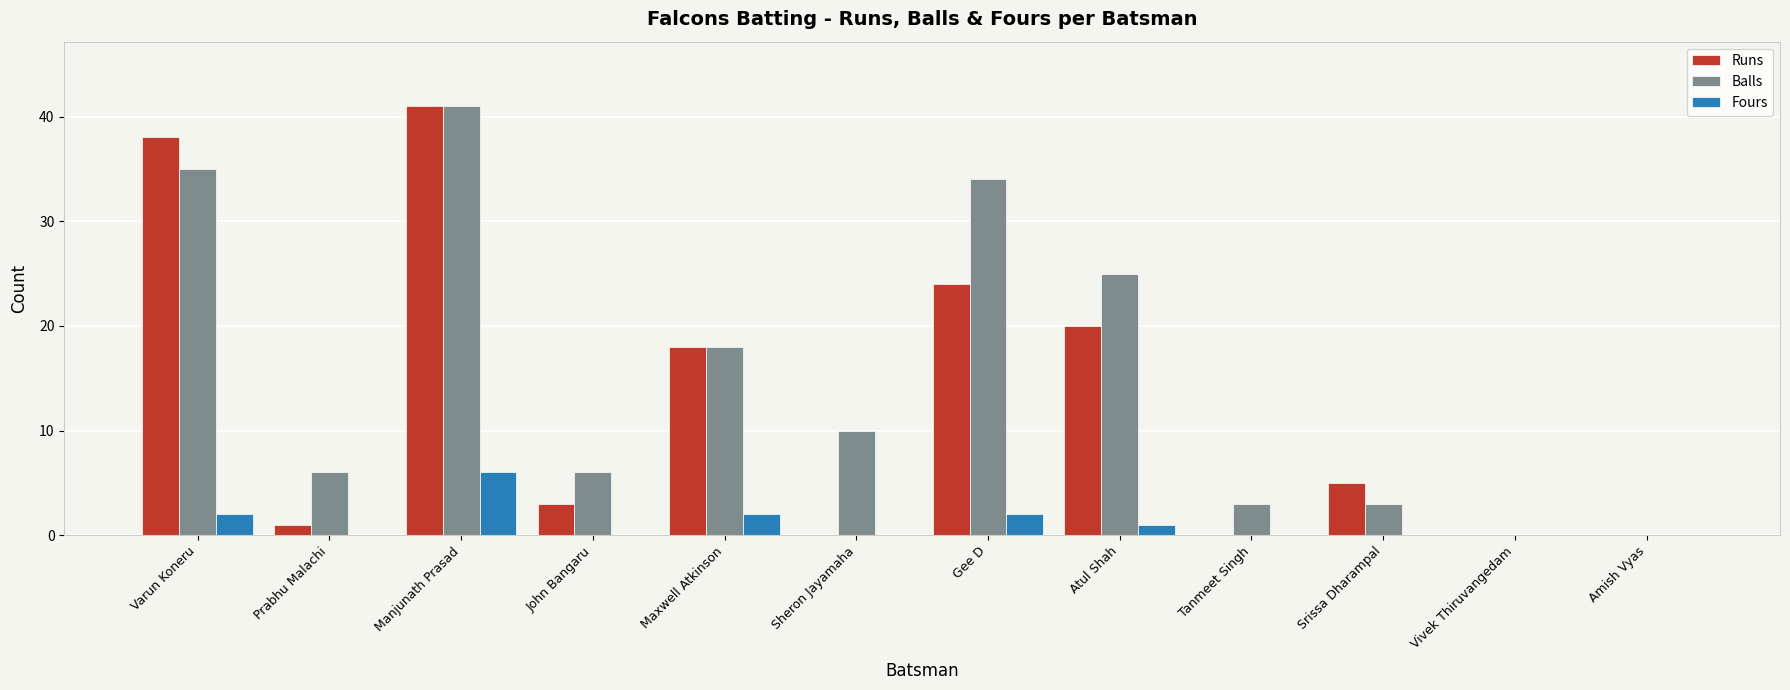

Which category has the highest value in the Balls series?

Manjunath Prasad